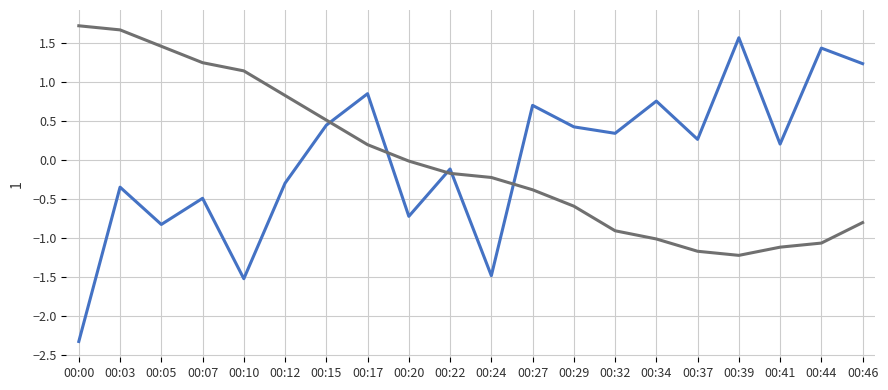

At which category is the sum across all series the highest?

00:03